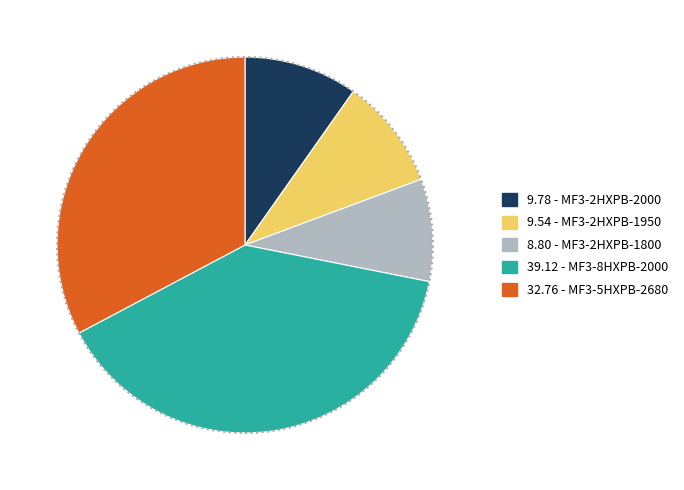

How many slices are in this pie chart?

5